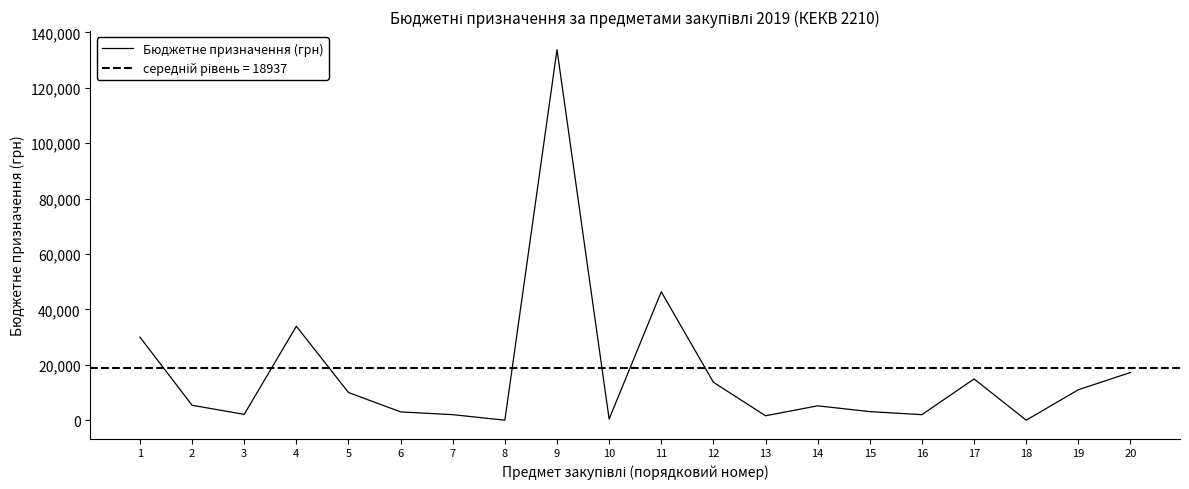

The chart shows a value of 766.8 at 7. True or false?

False